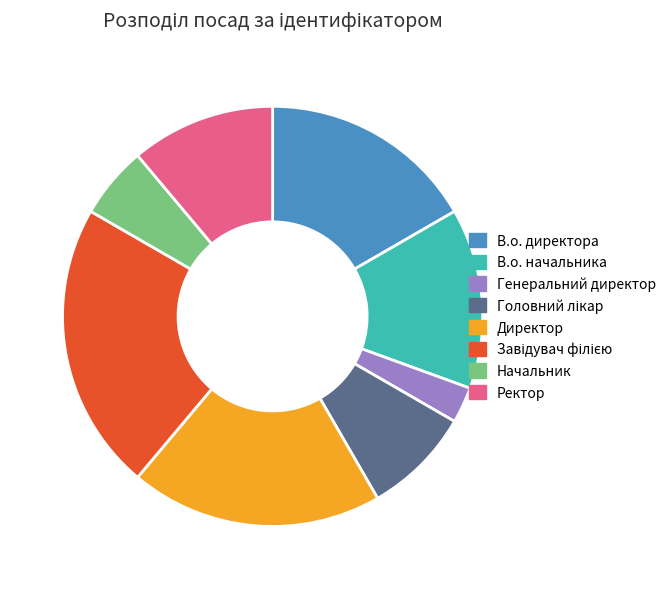

Which has a higher value, Генеральний директор or В.о. начальника?

В.о. начальника